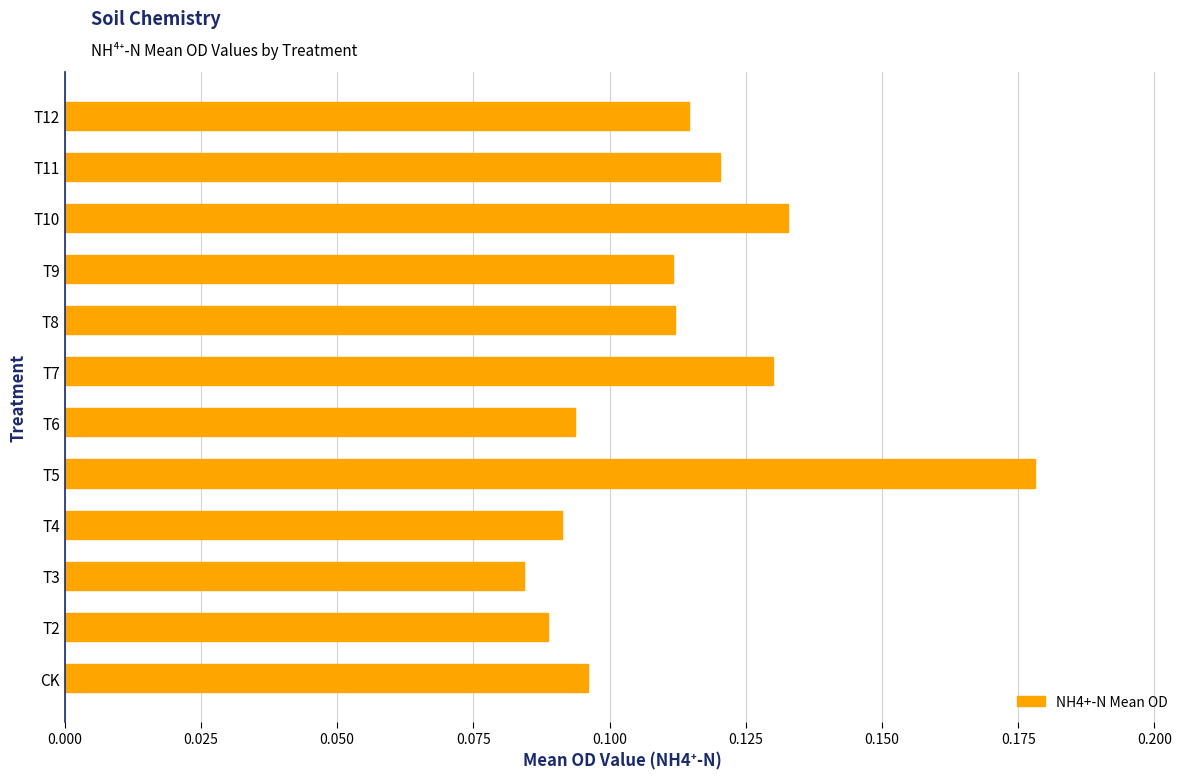

Count the values in the range 0 to 1.

12